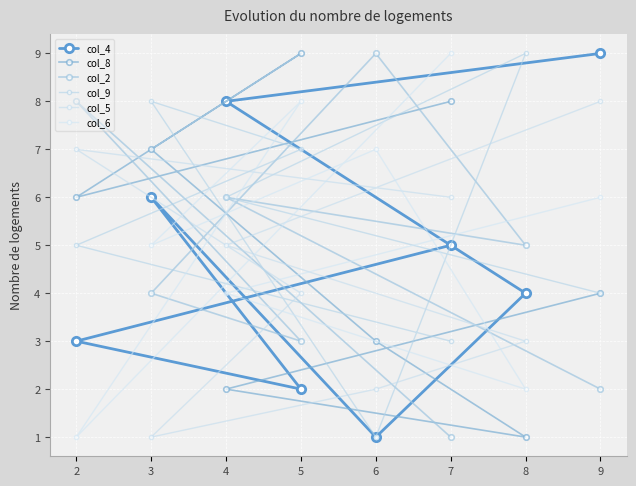

What is the difference between the col_2 values at 2 and 6?

1